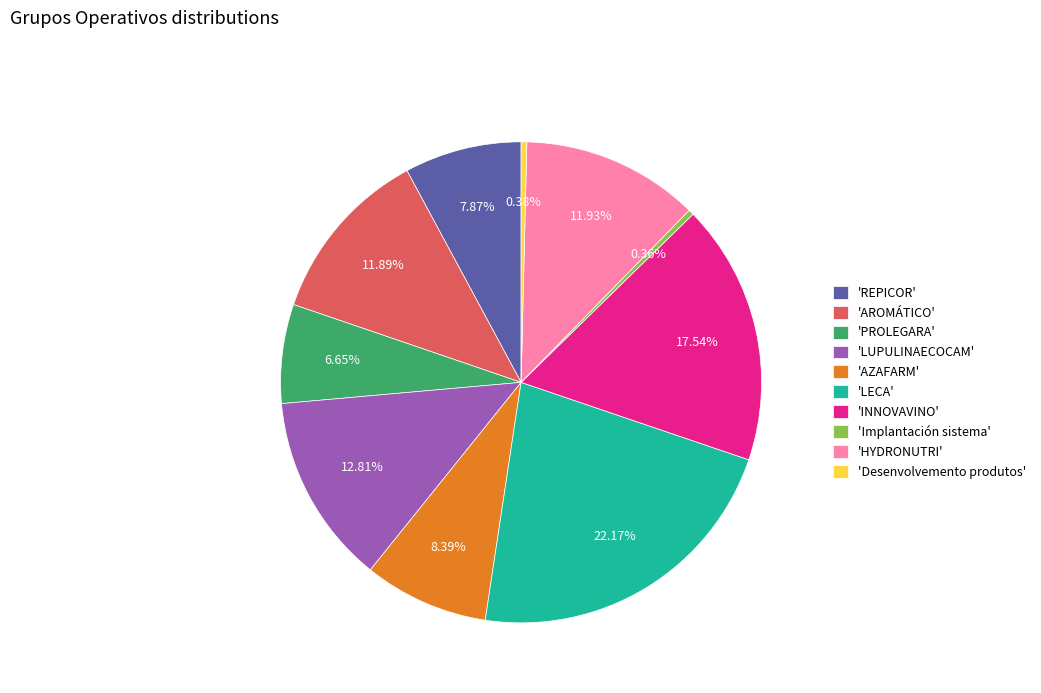

What is the largest slice in the pie chart?

'LECA'